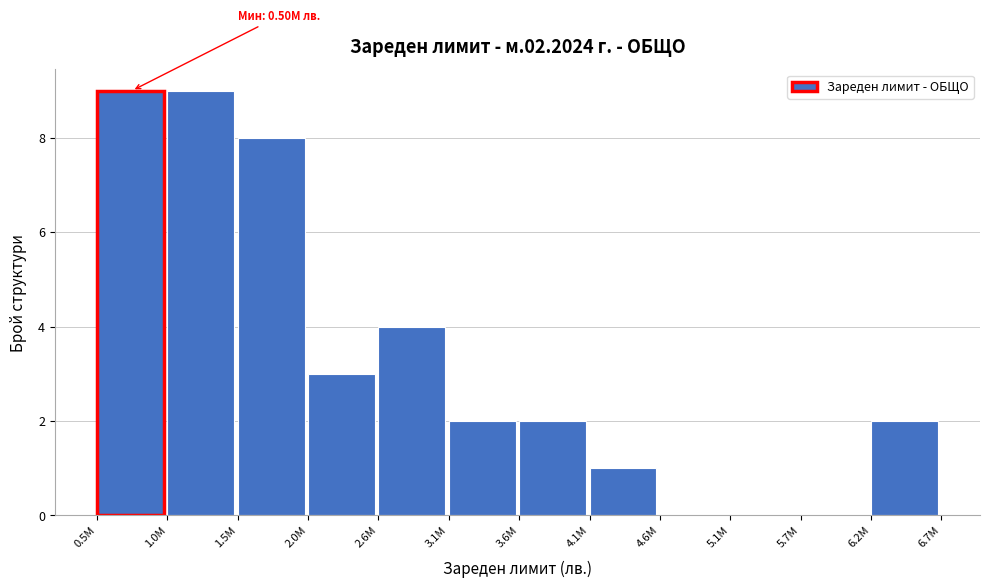

Reading left to right, transcribe all the data shown in this chart.

0.5M=9	1.0M=9	1.5M=8	2.0M=3	2.6M=4	3.1M=2	3.6M=2	4.1M=1	4.6M=0	5.1M=0	5.7M=0	6.2M=2